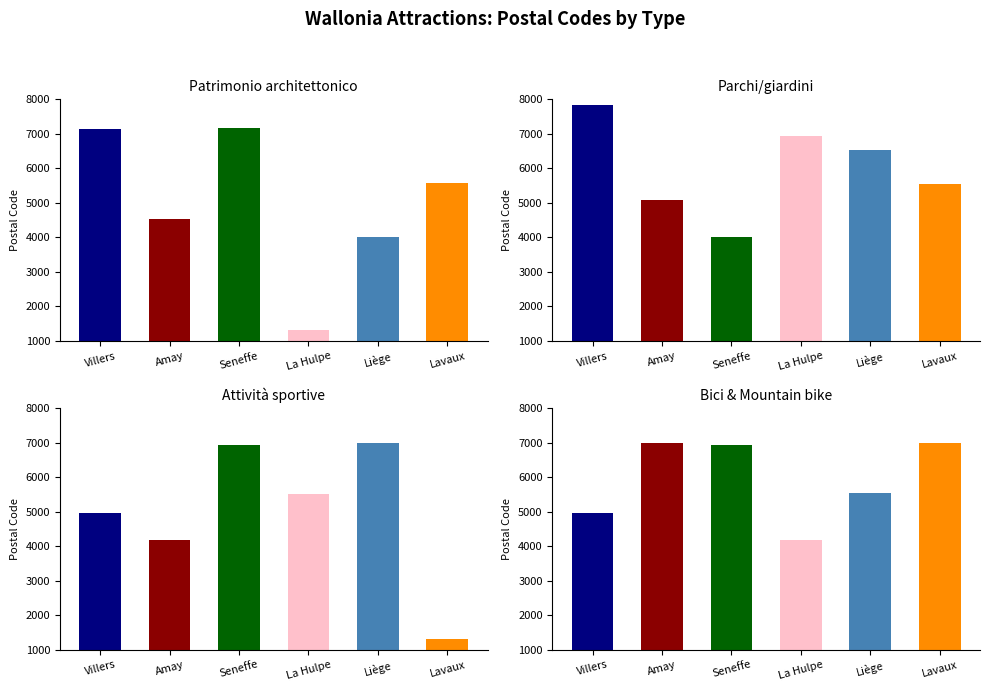

What is the difference between the second highest and second lowest values in the Parchi/giardini series?

1870